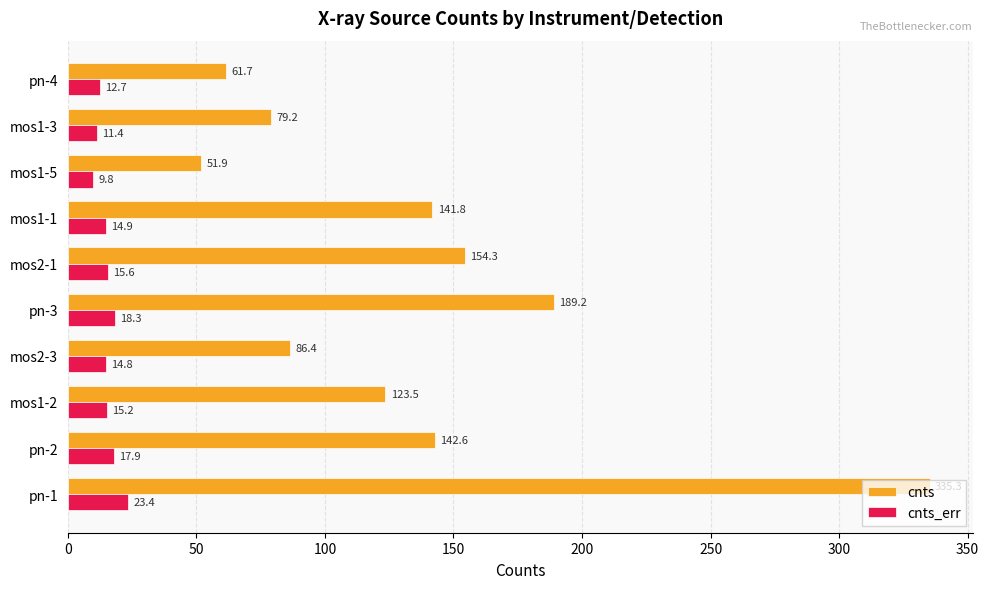

Which series changed the most between mos1-1 and pn-4?

cnts